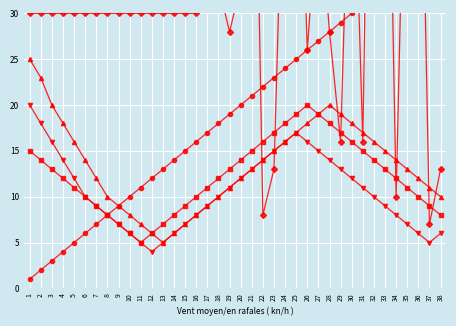

True or false: Series A and Series E cross at least once.

True